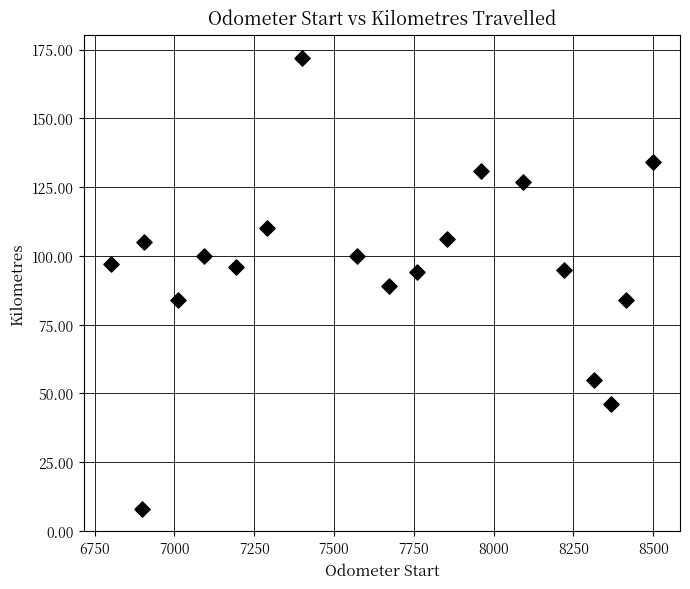

What is the range of Y values (max minus min)?

164